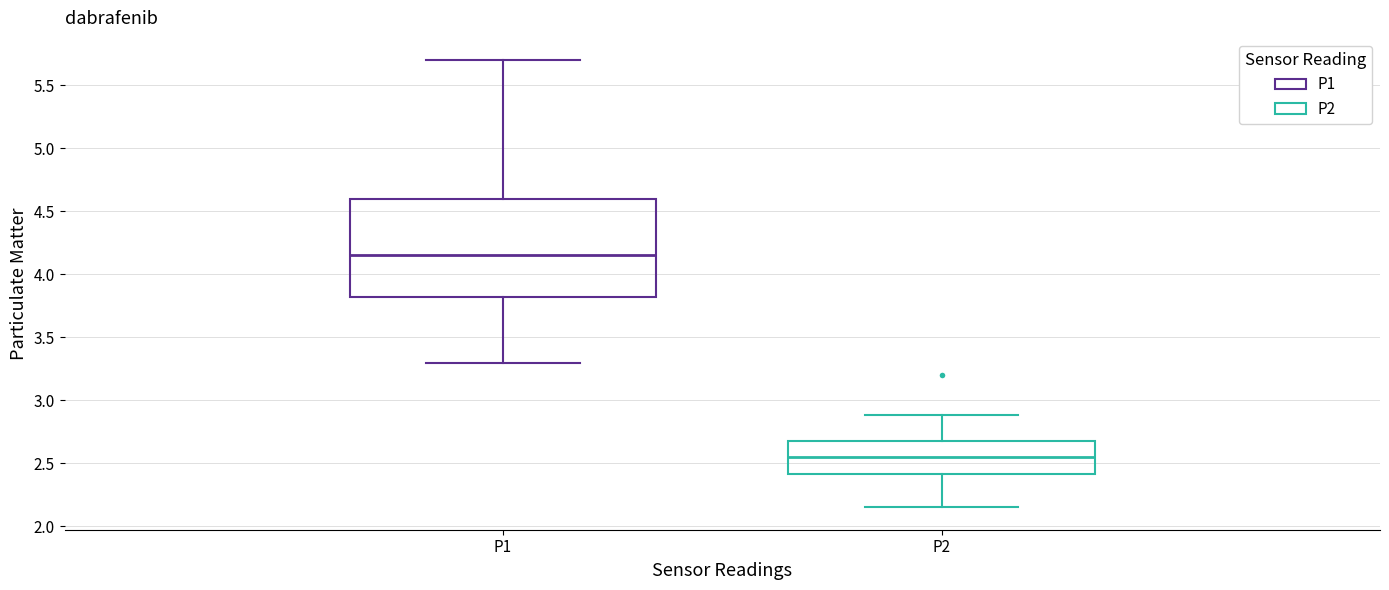

Where does the median line of the box for P2 sit on the y-axis? The values are not printed on the chart, so give them approximately, as read against the axis.

2.55